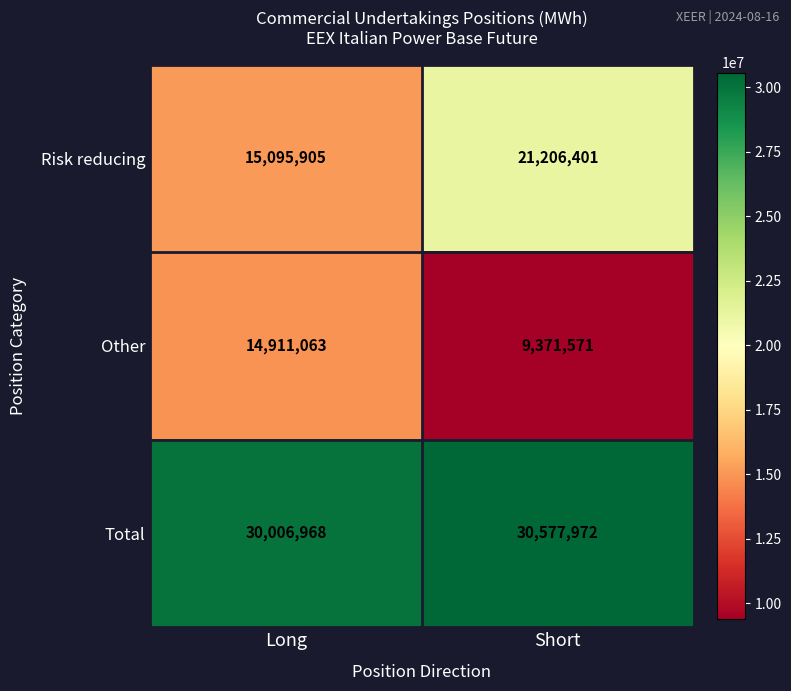

Which series has the largest total across all categories?

Total